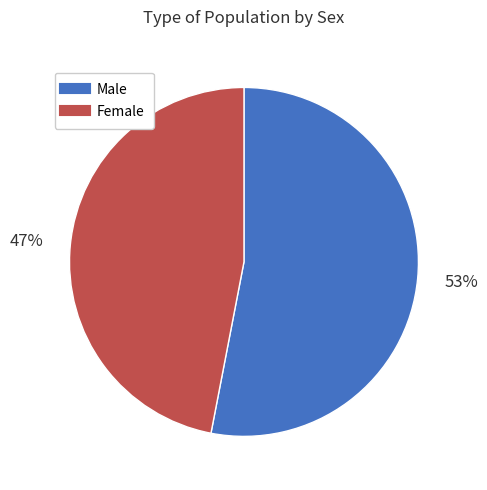

The Female slice represents 47% of the pie. True or false?

True